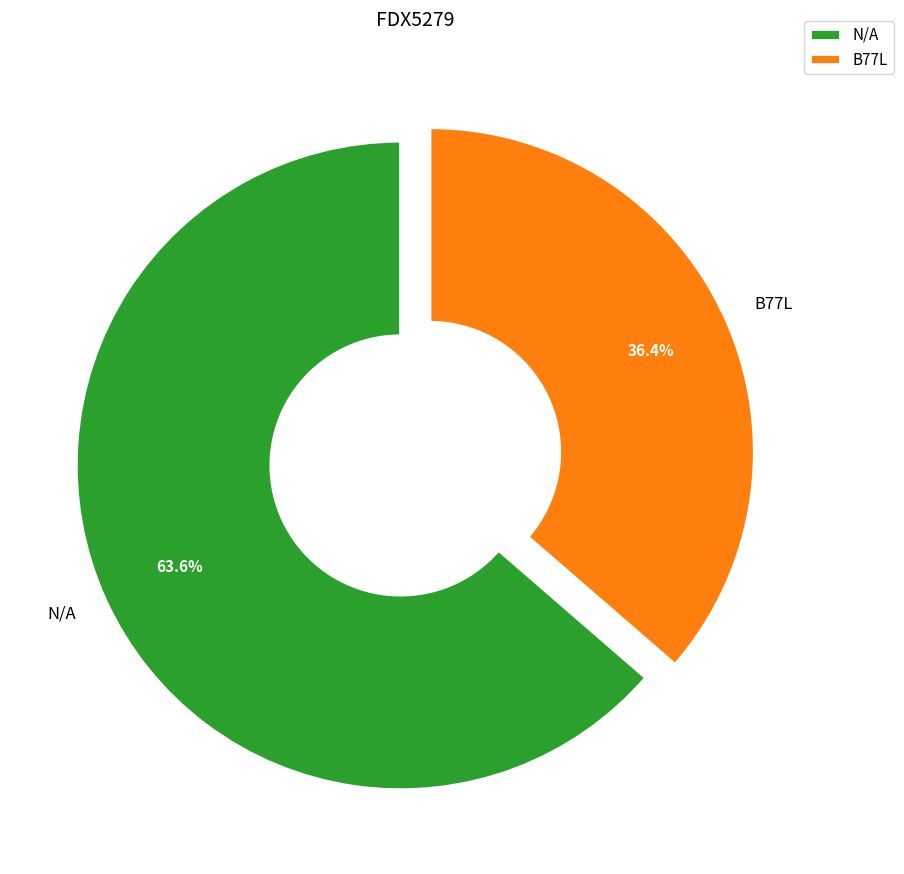

What percentage is the B77L slice, to the nearest percent?

36%